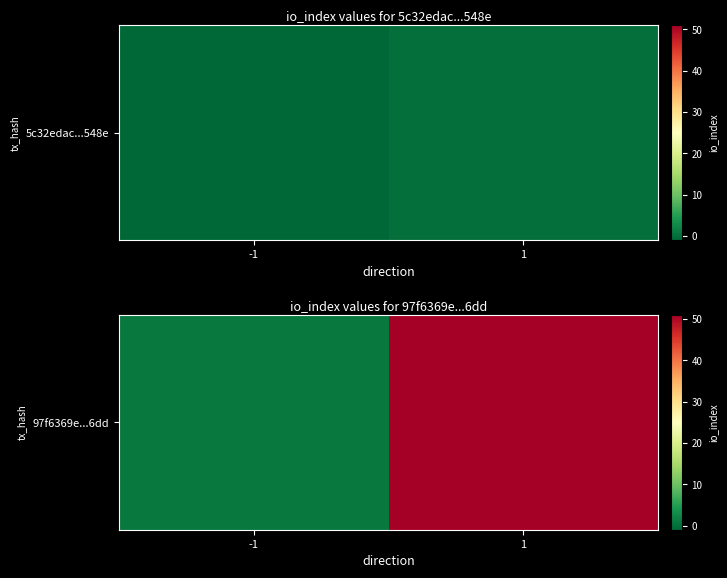

What is the difference between the maximum and minimum values?

50